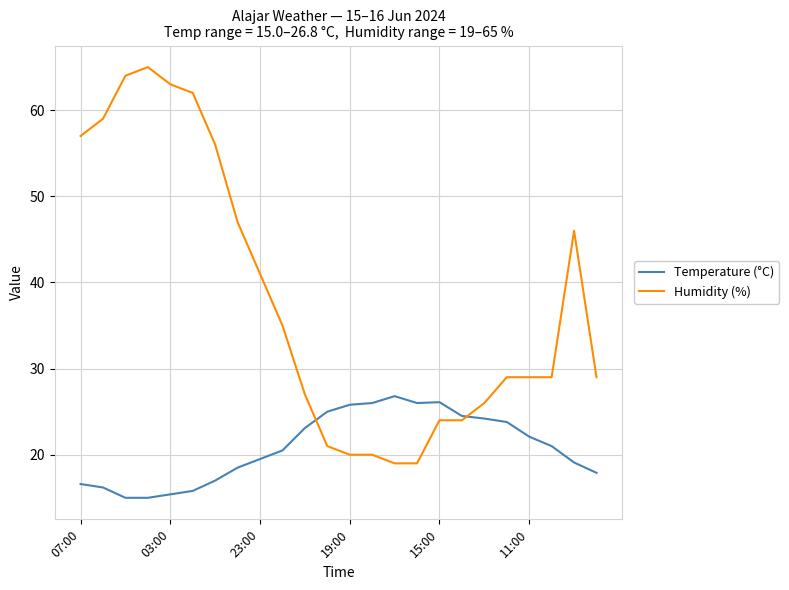

Which series has the widest spread of values?

Humidity (%)